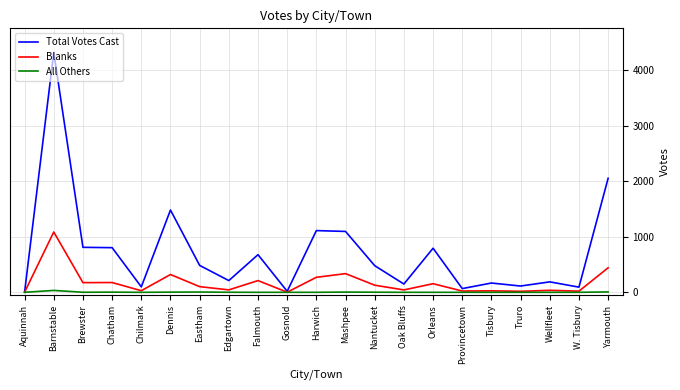

Is the value of Total Votes Cast at Mashpee greater than the value of All Others at Nantucket?

Yes